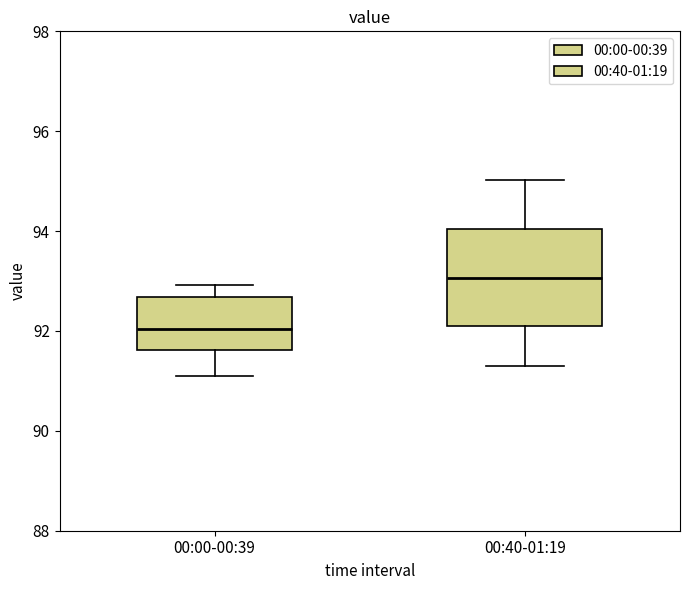

Comparing the boxes themselves (not the whiskers), which one is the tallest?

00:40-01:19